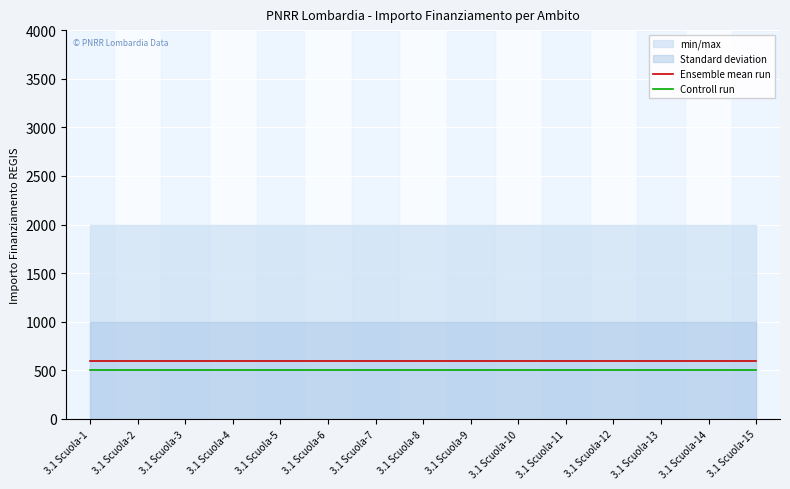

The value of Controll run at 3.1 Scuola-9 is 657. True or false?

False